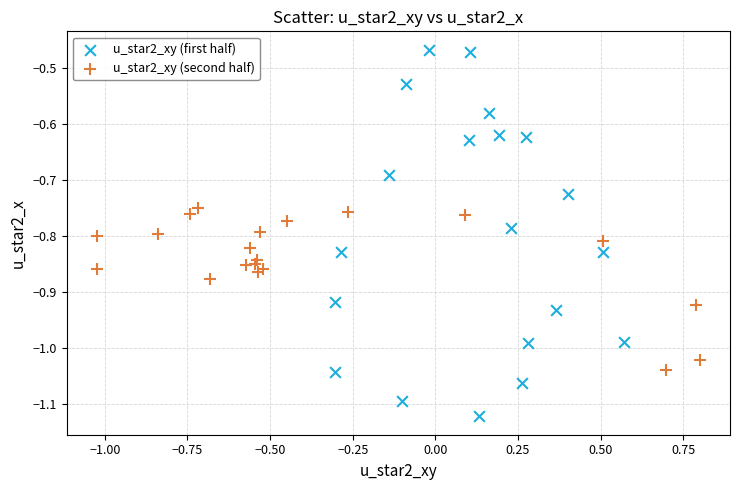

Which series reaches the maximum Y coordinate?

u_star2_xy (first half)